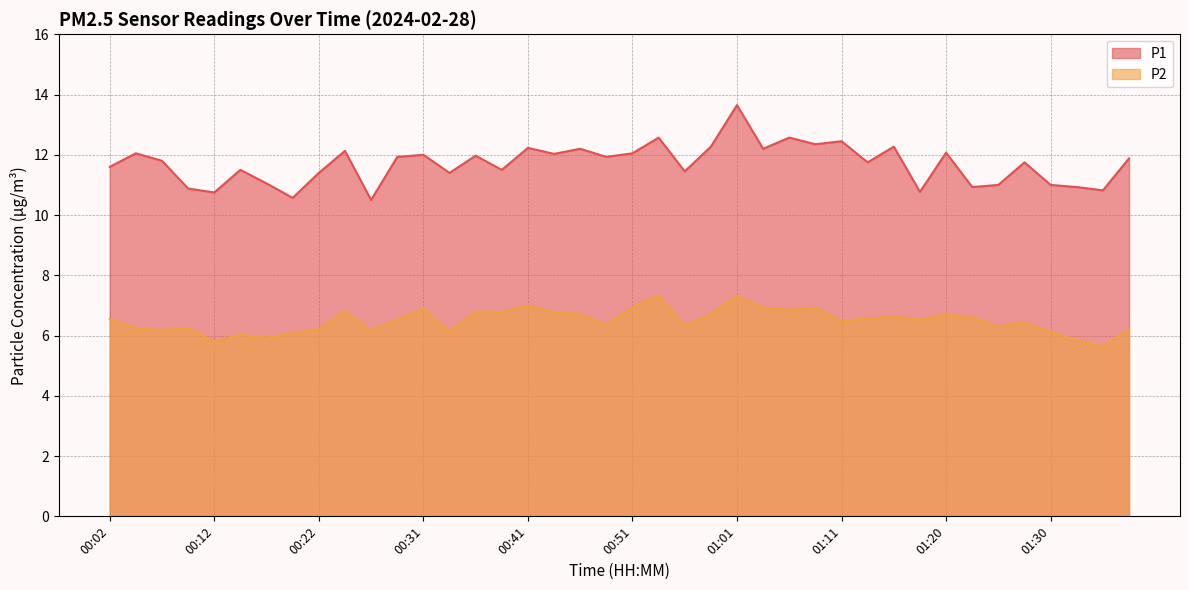

True or false: P1 and P2 cross at least once.

False